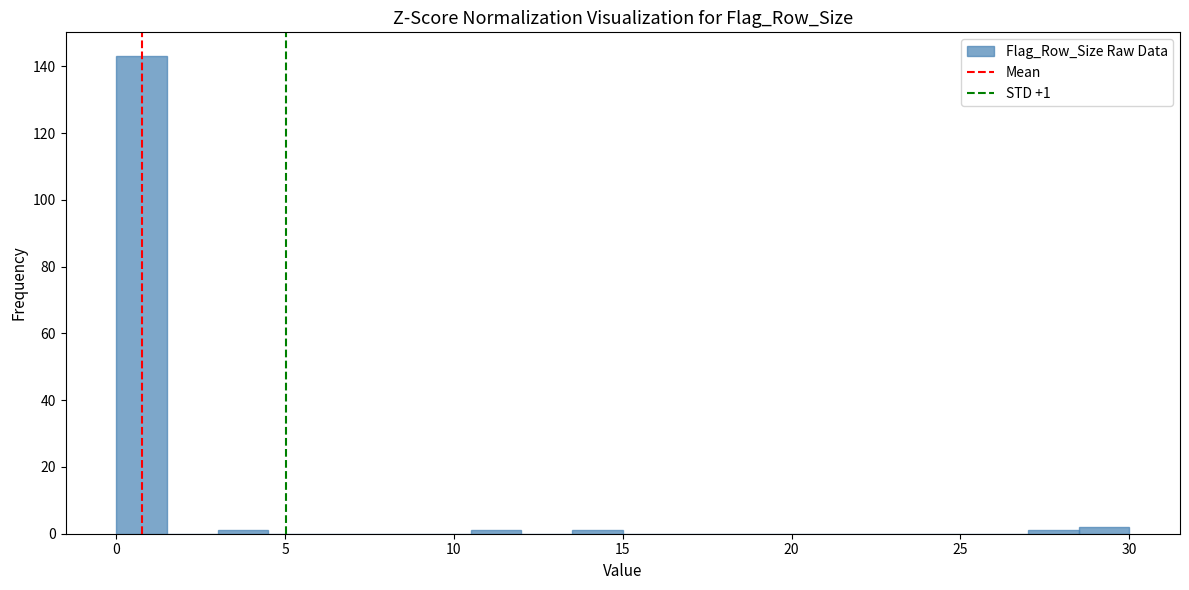

Around what value on the x-axis is the tallest bar? Give the approximate position of its centre, as read against the axis.

1.0